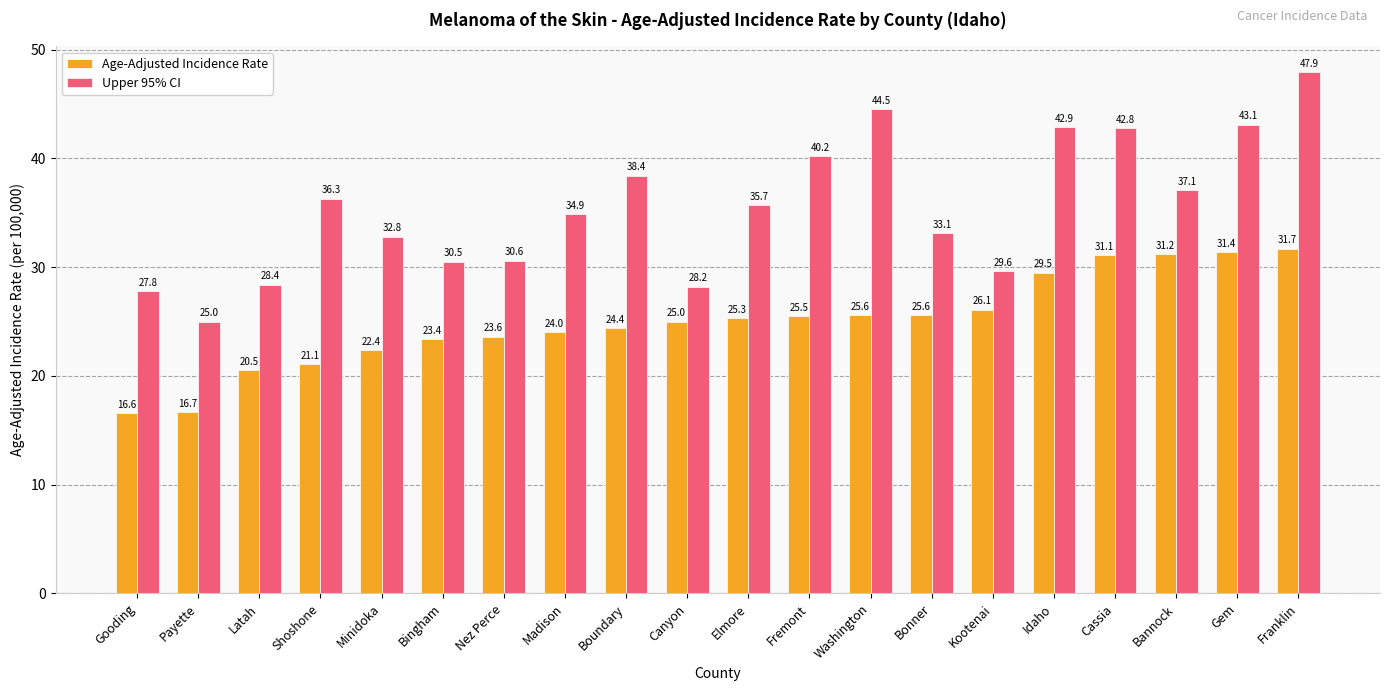

The Age-Adjusted Incidence Rate series shows 25.3 at Elmore. True or false?

True